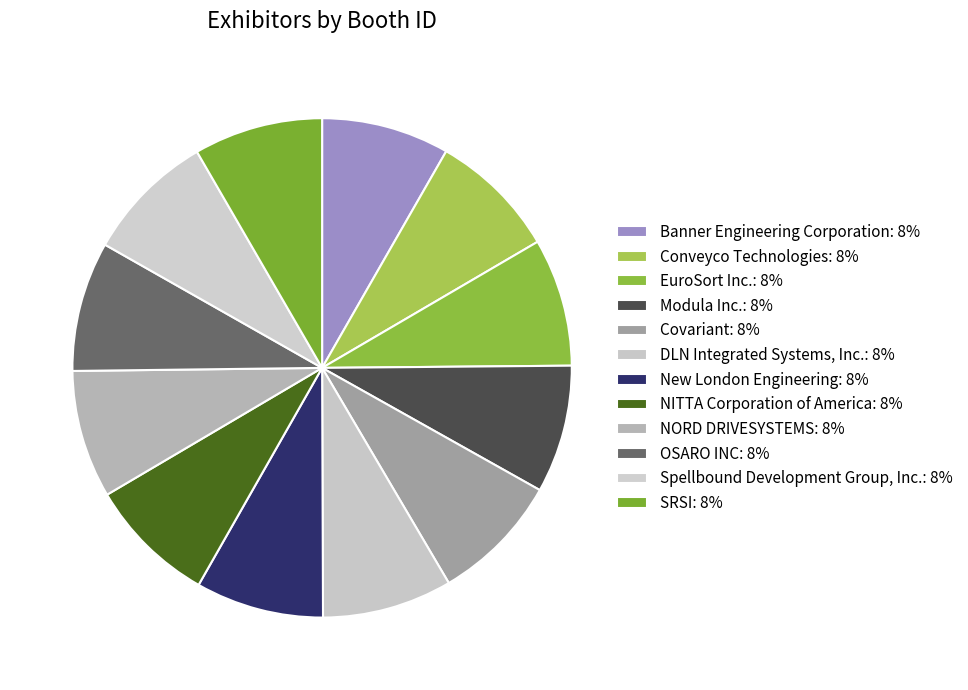

Does Spellbound Development Group, Inc. account for over 50% of the chart?

No